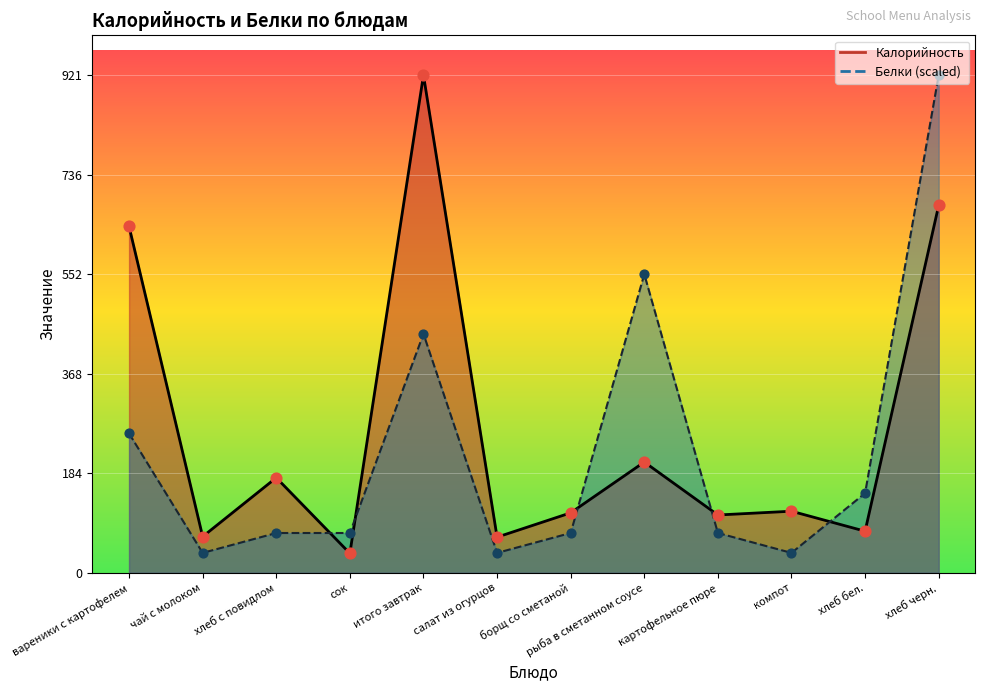

At how many categories does at least one series exceed 414?

4